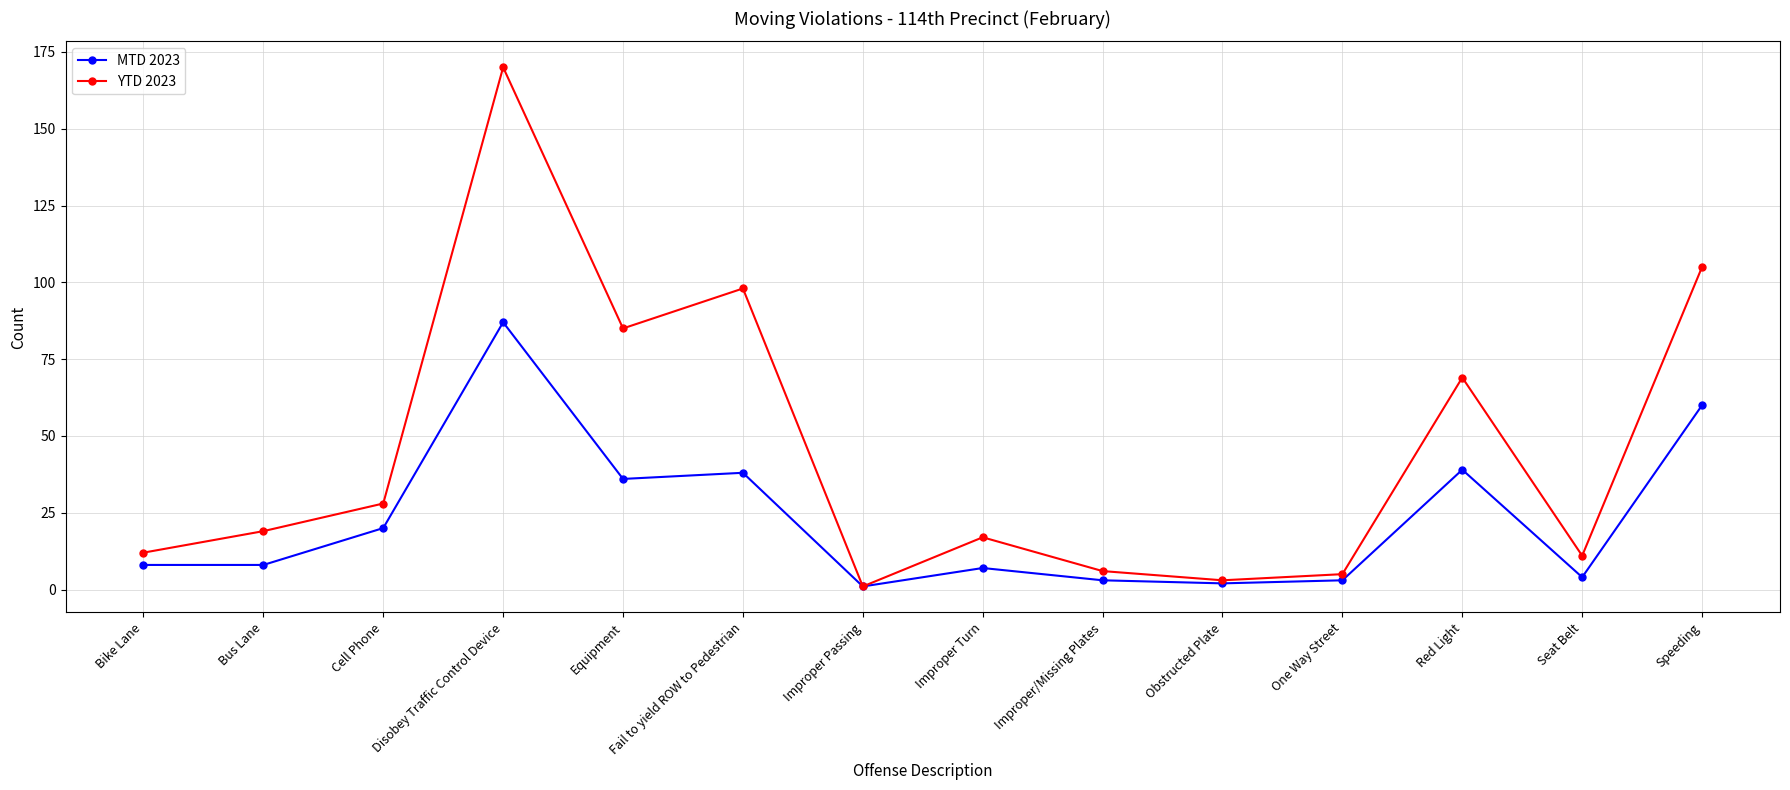

What is the difference between the YTD 2023 values at Cell Phone and Bike Lane?

16